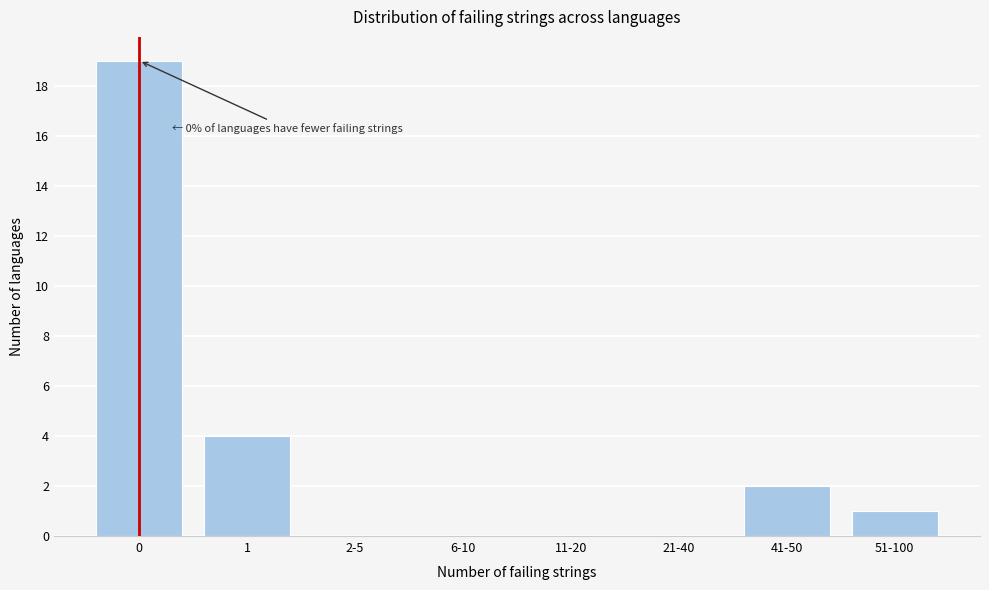

Reading left to right, list all the values displayed in this chart.

0=19	1=4	2-5=0	6-10=0	11-20=0	21-40=0	41-50=2	51-100=1